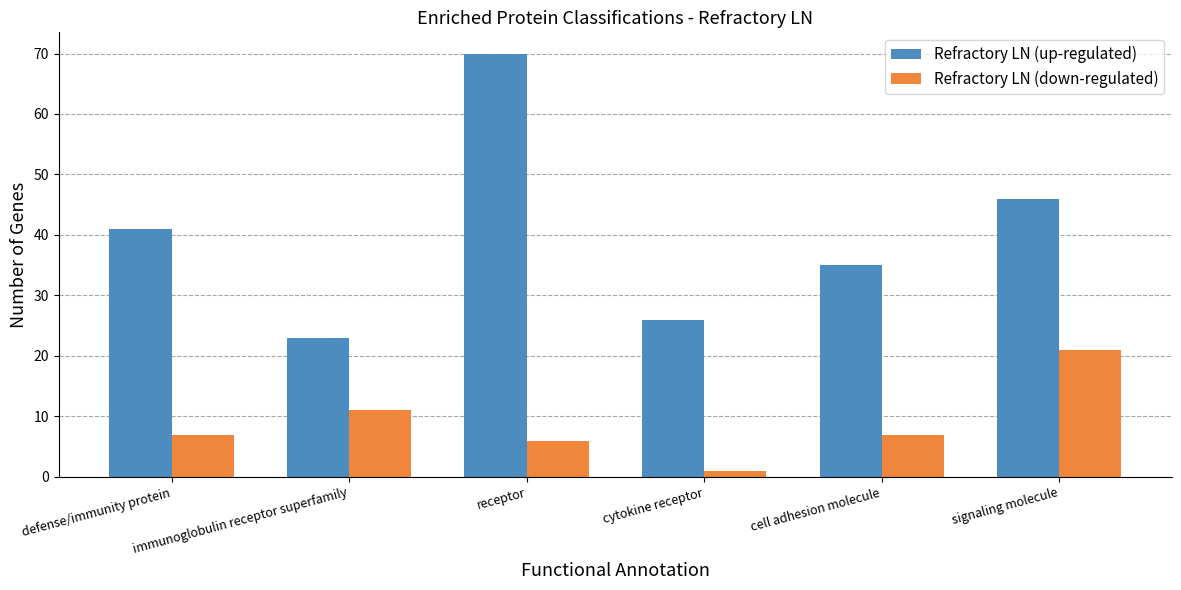

What is the sum of all Refractory LN (up-regulated) values?

241